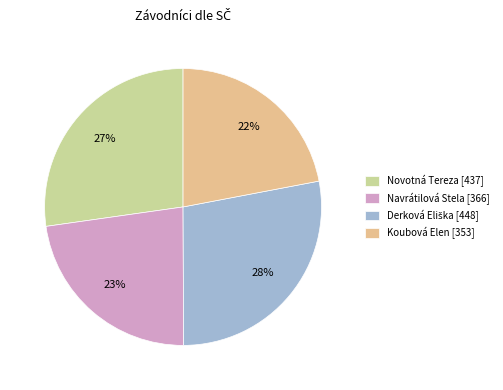

Do Navrátilová Stela [366] and Koubová Elen [353] together represent more than half of the pie?

No